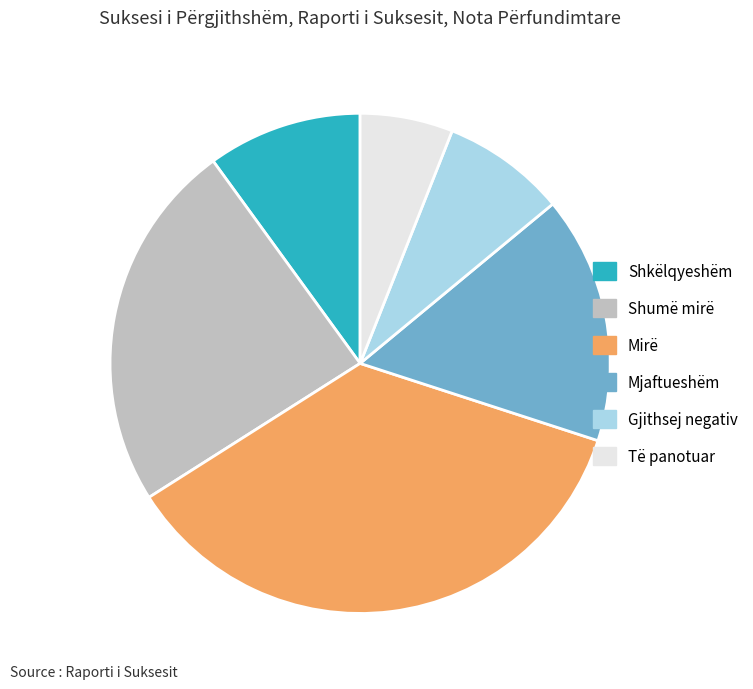

The Mjaftueshëm slice represents 16% of the pie. True or false?

True